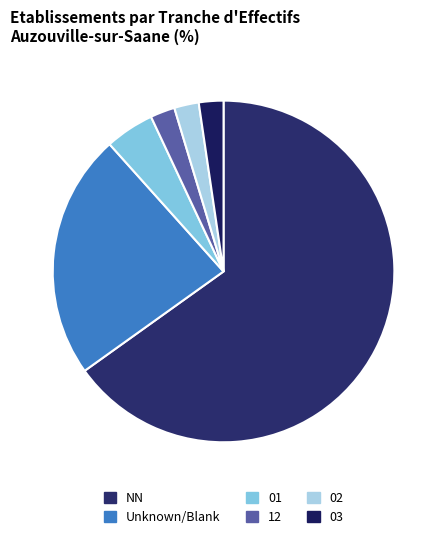

Which slice represents more than half of the pie?

NN